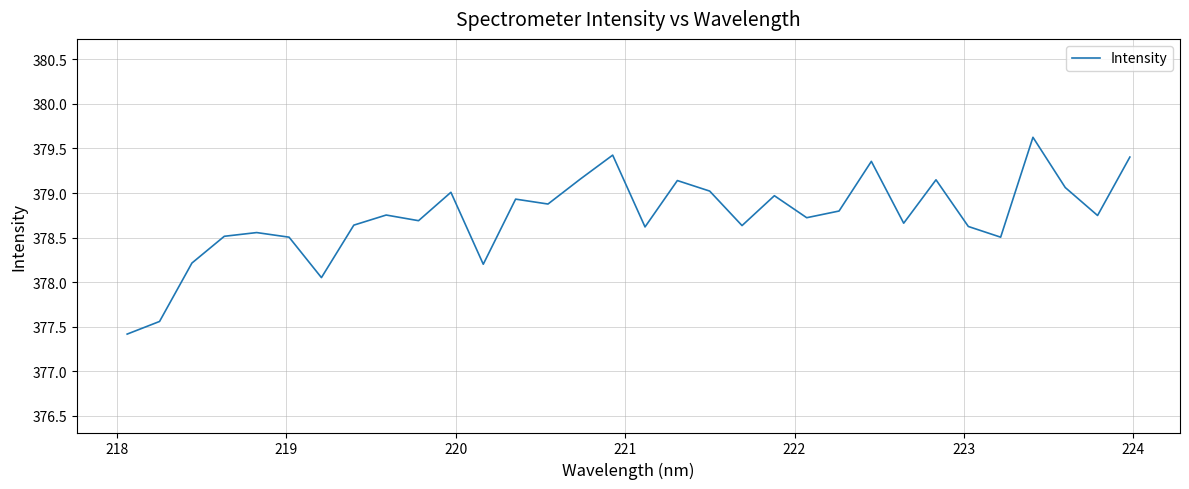

What is the greatest value displayed?

379.6